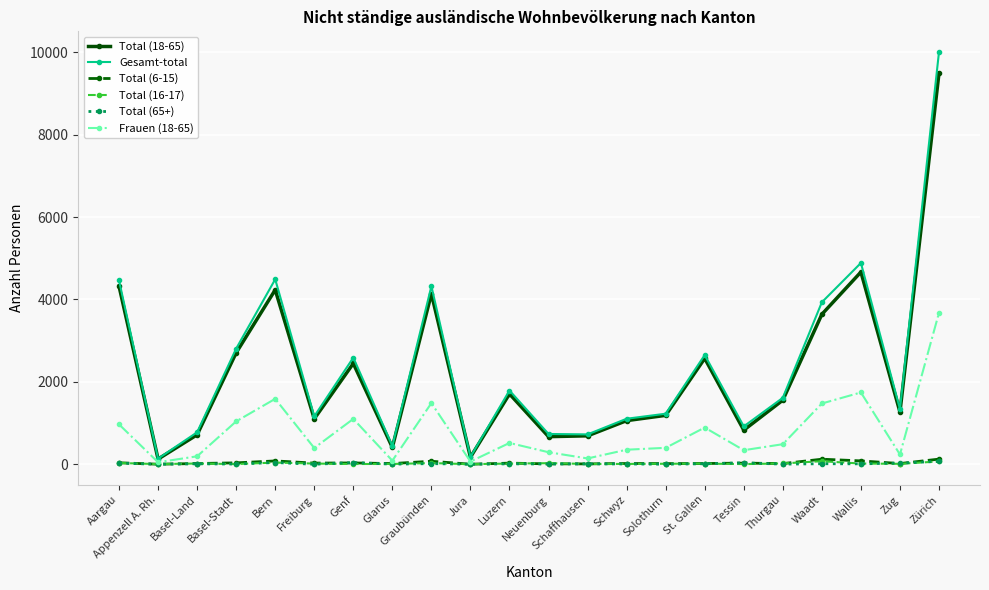

Which series has the largest range (max minus min)?

Gesamt-total